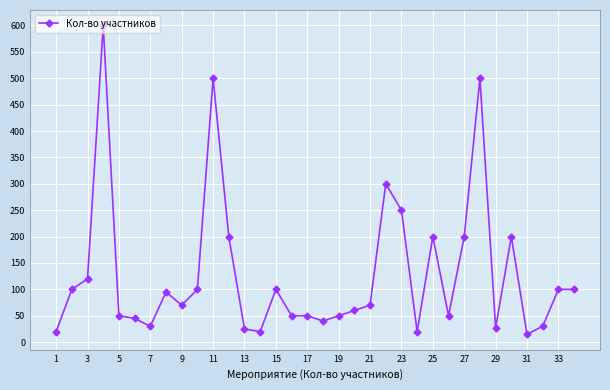

True or false: there are more than 2 points higher than both neighbors.

True